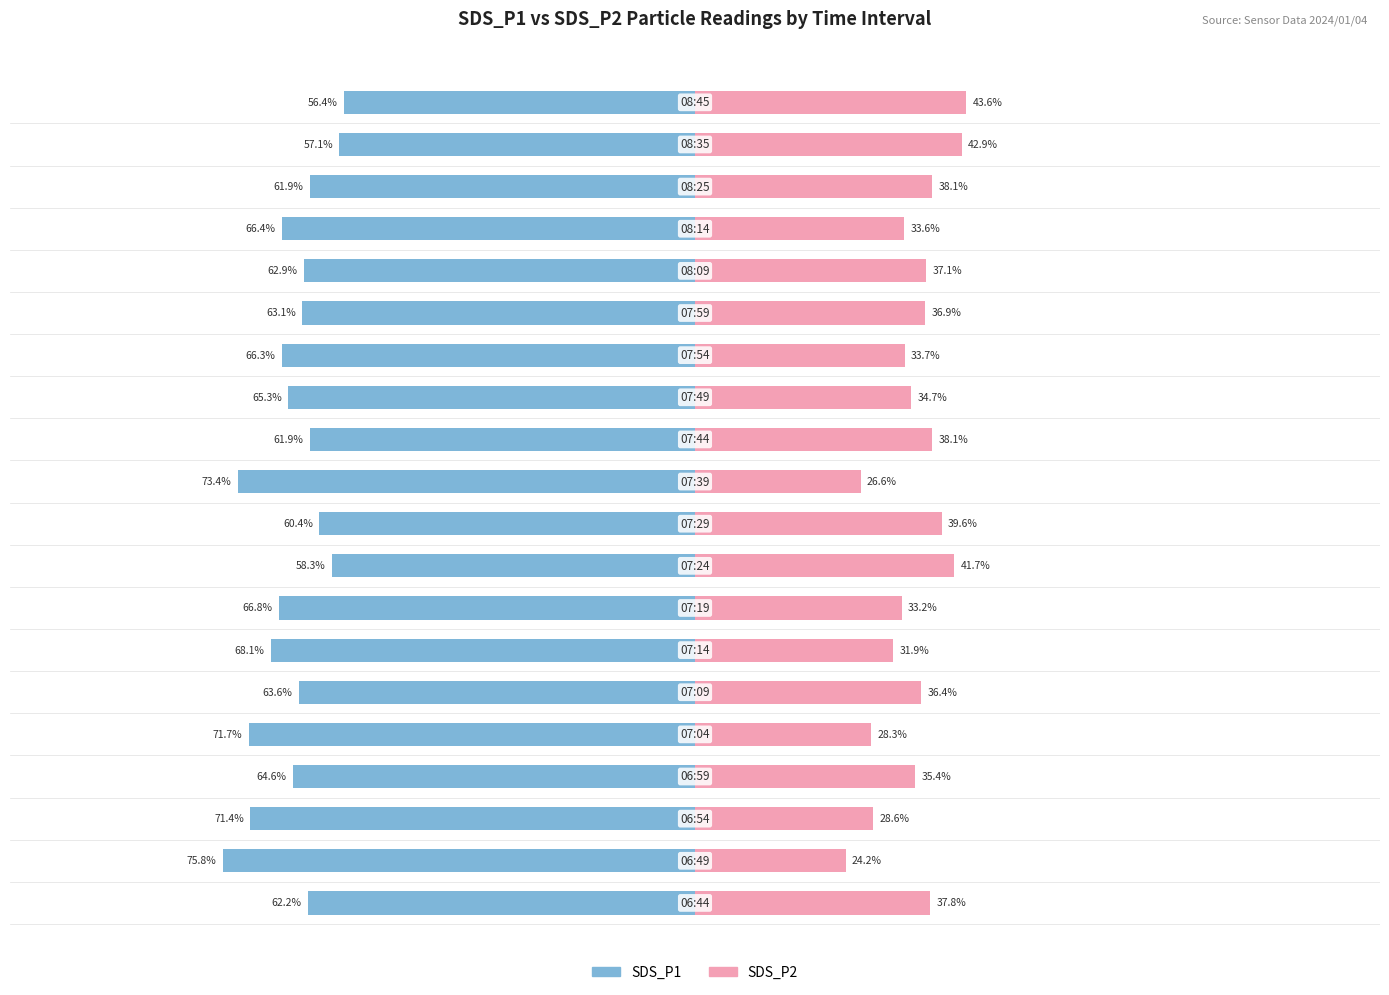

Reading left to right, list all the values displayed in this chart.

SDS_P1: -62.2	-75.8	-71.4	-64.6	-71.7	-63.6	-68.1	-66.8	-58.3	-60.4	-73.4	-61.9	-65.3	-66.3	-63.1	-62.9	-66.4	-61.9	-57.1	-56.4
SDS_P2: 37.8	24.2	28.6	35.4	28.3	36.4	31.9	33.2	41.7	39.6	26.6	38.1	34.7	33.7	36.9	37.1	33.6	38.1	42.9	43.6